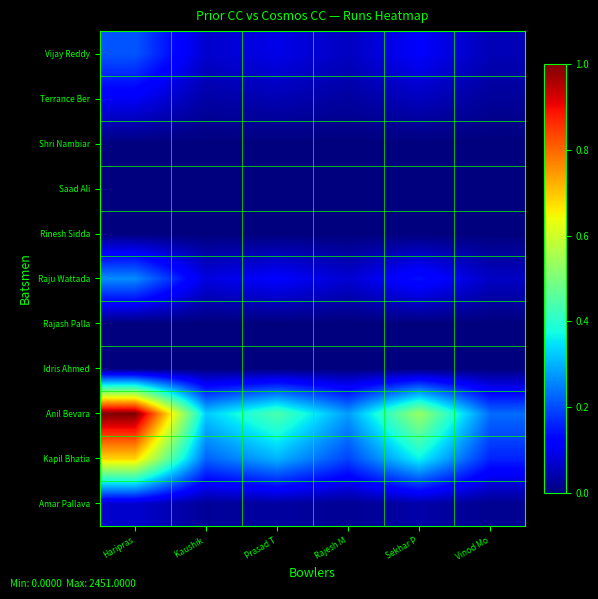

At which category does the chart reach its minimum across all series?

Haripras